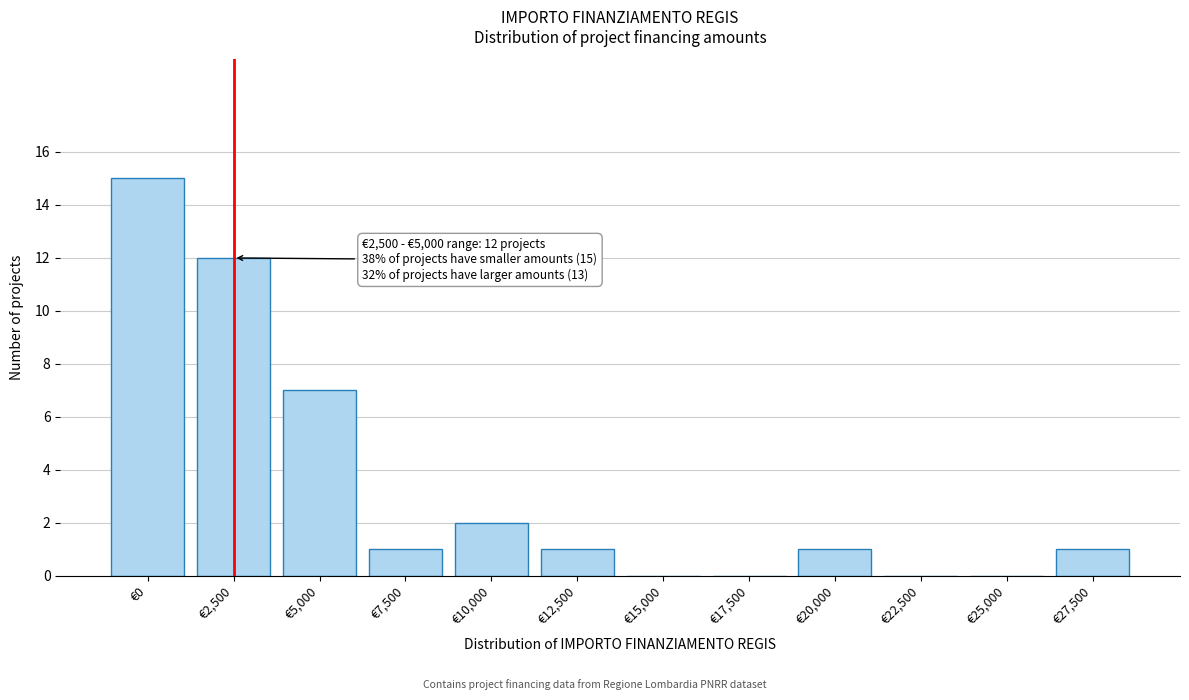

Reading left to right, transcribe all the data shown in this chart.

€0=15	€2,500=12	€5,000=7	€7,500=1	€10,000=2	€12,500=1	€15,000=0	€17,500=0	€20,000=1	€22,500=0	€25,000=0	€27,500=1